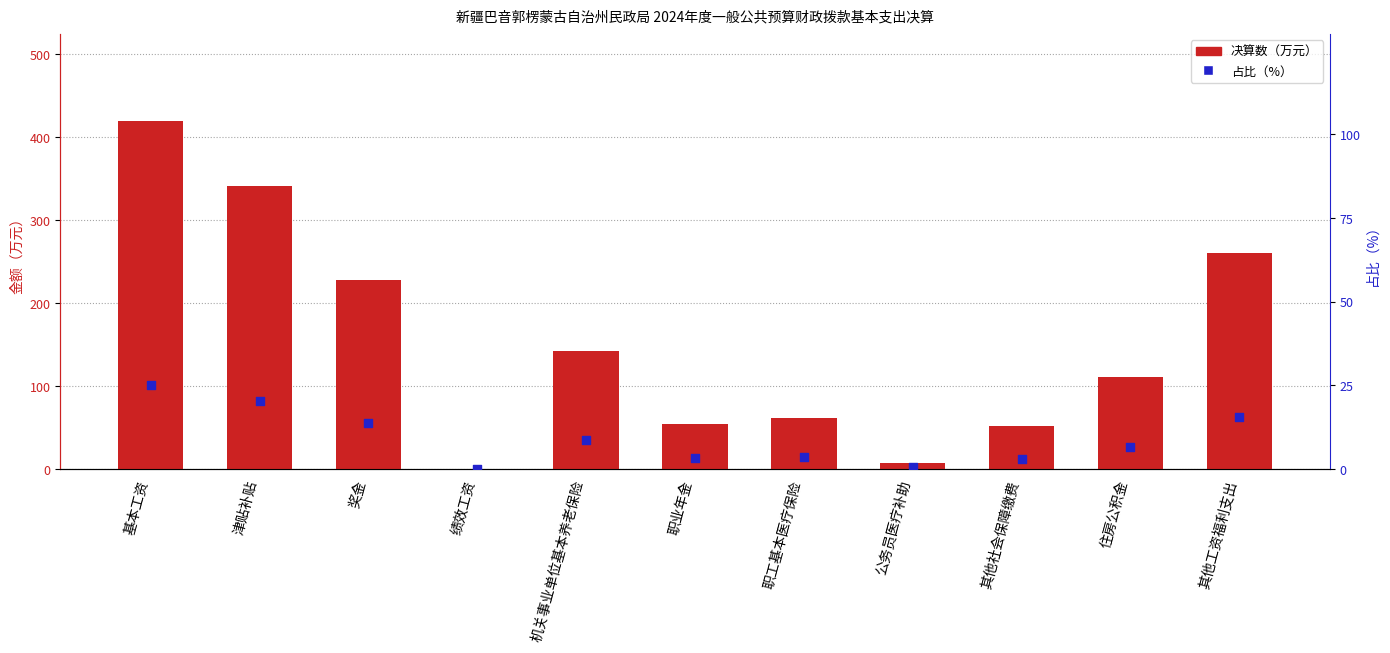

Which series has the largest Y range (max minus min)?

决算数（万元）